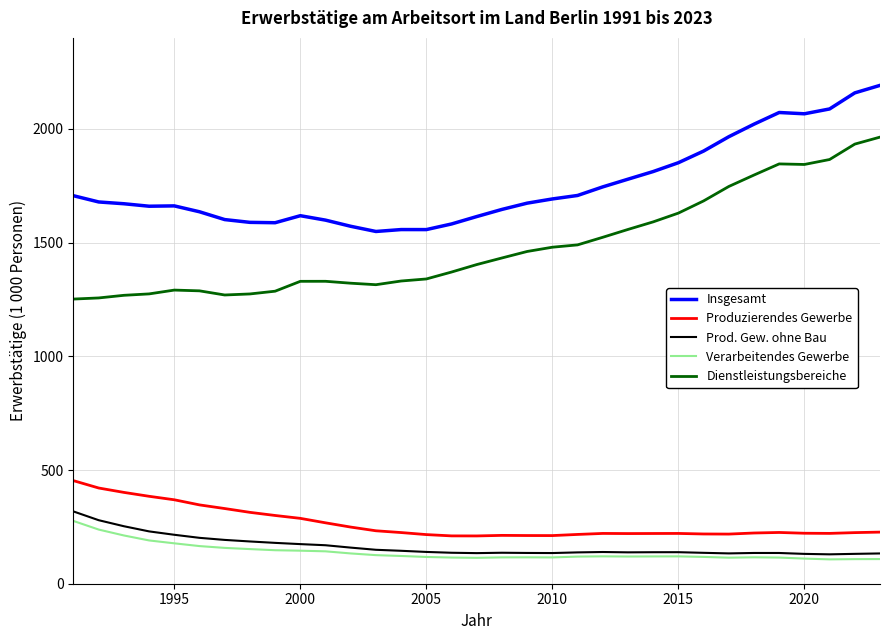

Which series has the largest total across all categories?

Insgesamt